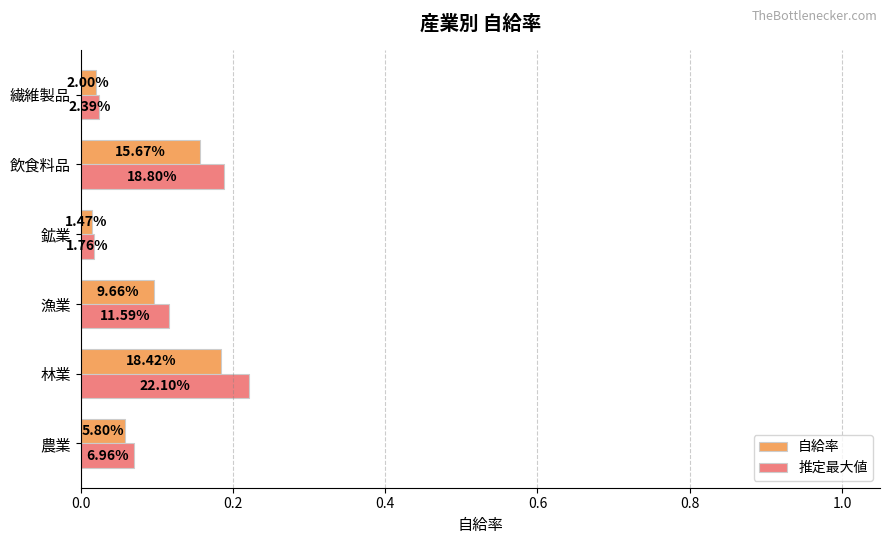

What are all the series names shown in the legend?

自給率, 推定最大値